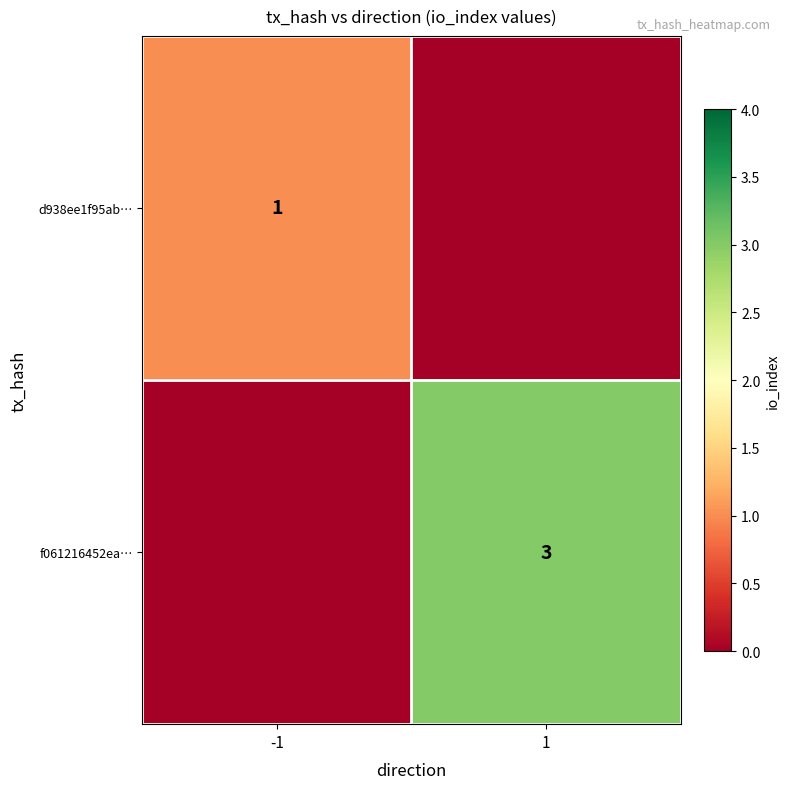

The f061216452ea… series shows 3 at 1. True or false?

True